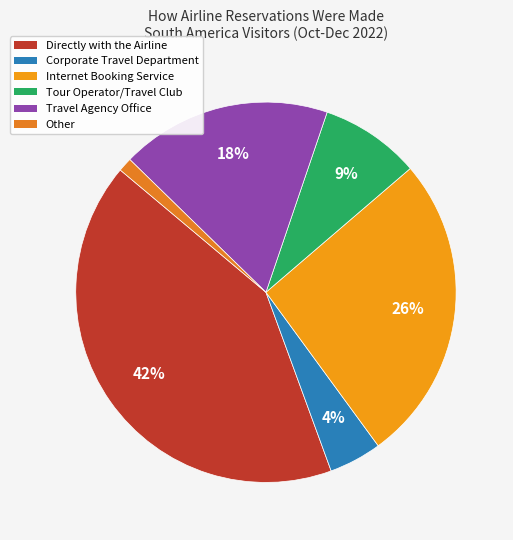

To the nearest percent, what is the combined percentage of Internet Booking Service and Travel Agency Office?

44%